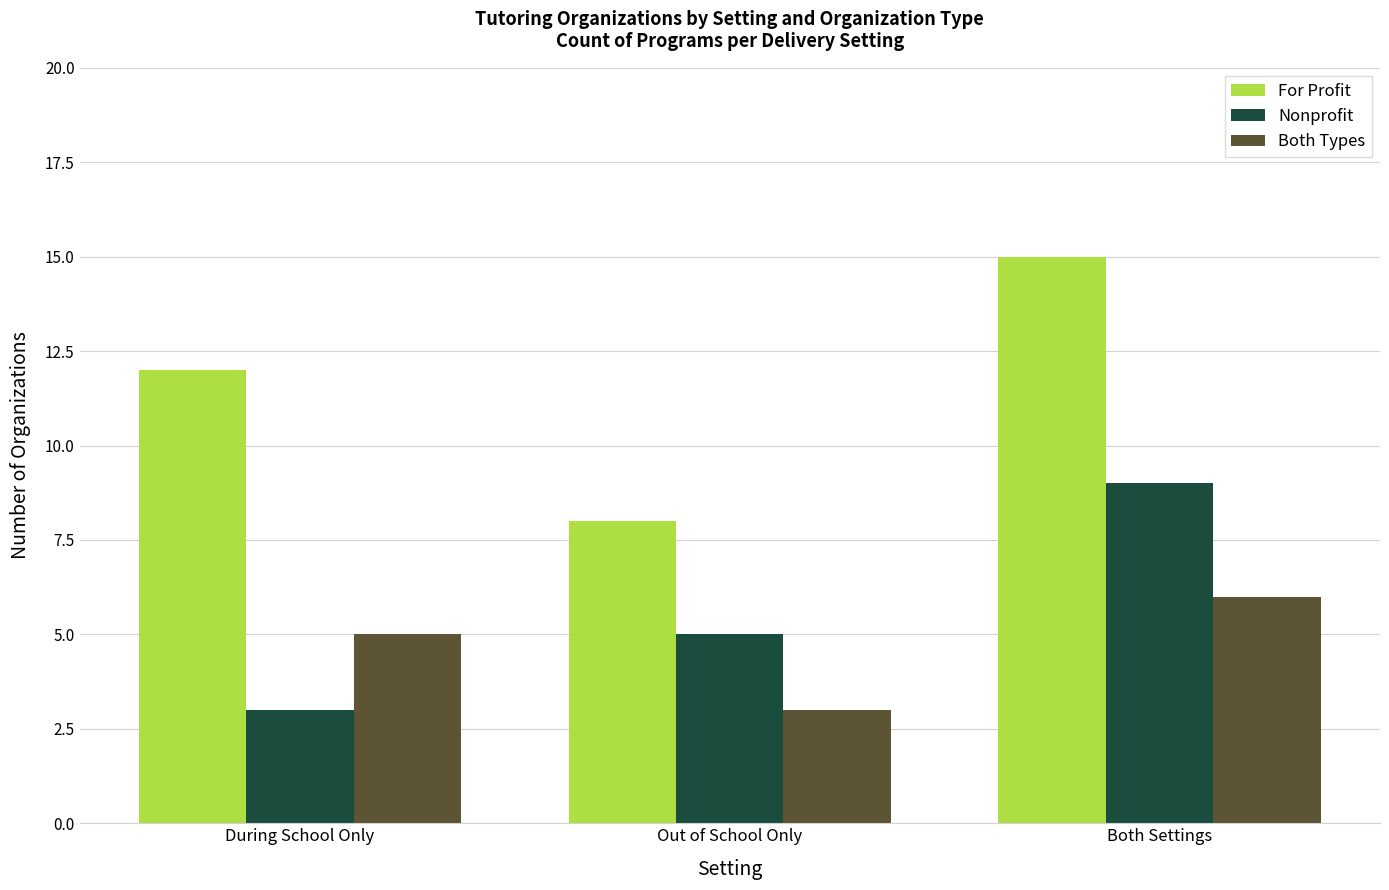

Count the number of categories in the chart.

3